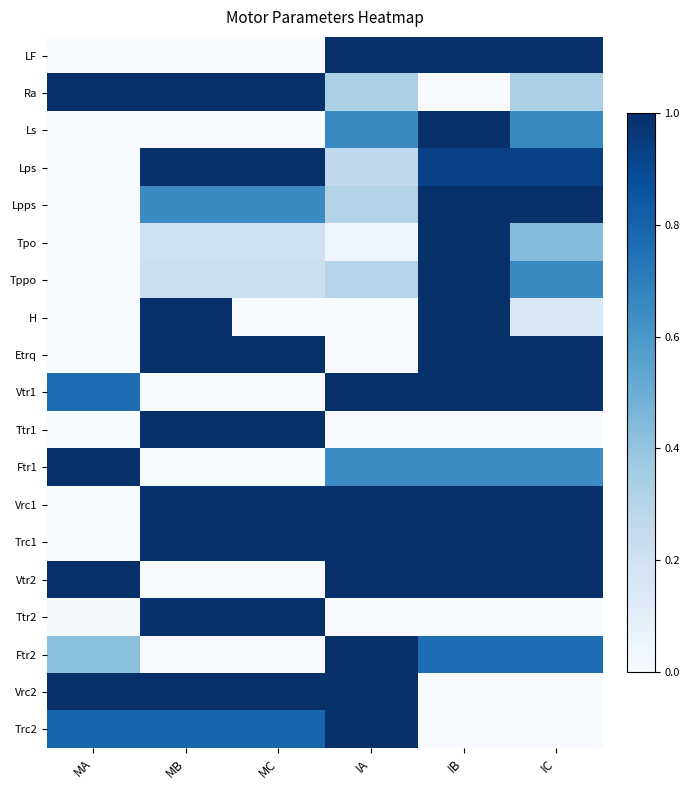

Which series has the largest total across all categories?

Vrc1